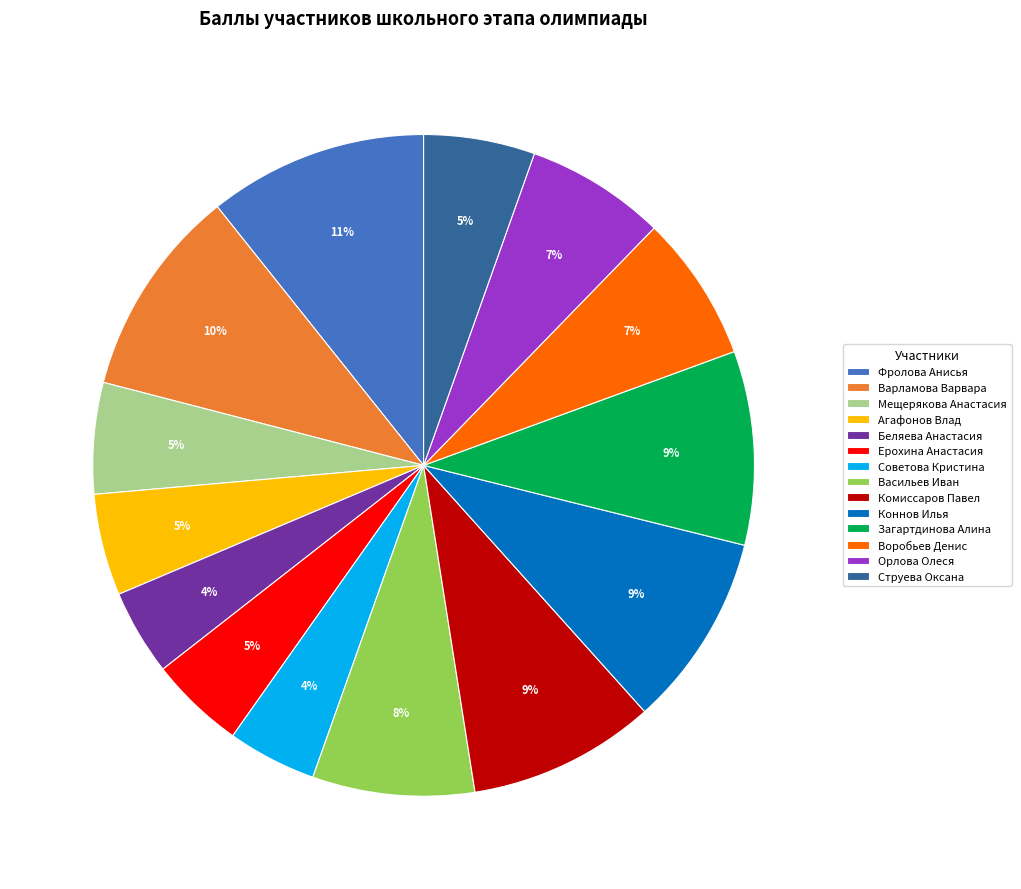

Is the sum of Советова Кристина and Комиссаров Павел greater than half?

No